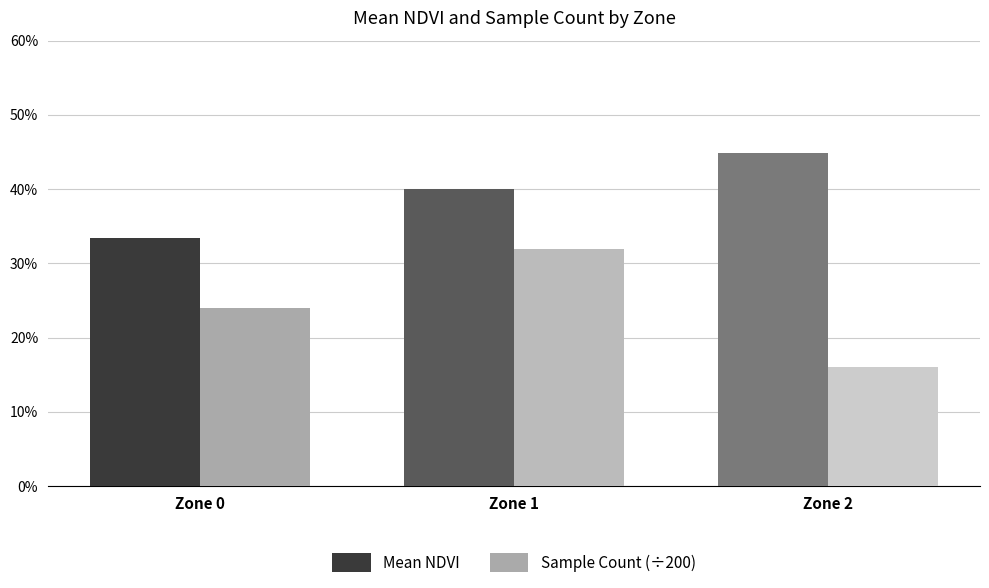

Which series has the largest total across all categories?

Mean NDVI